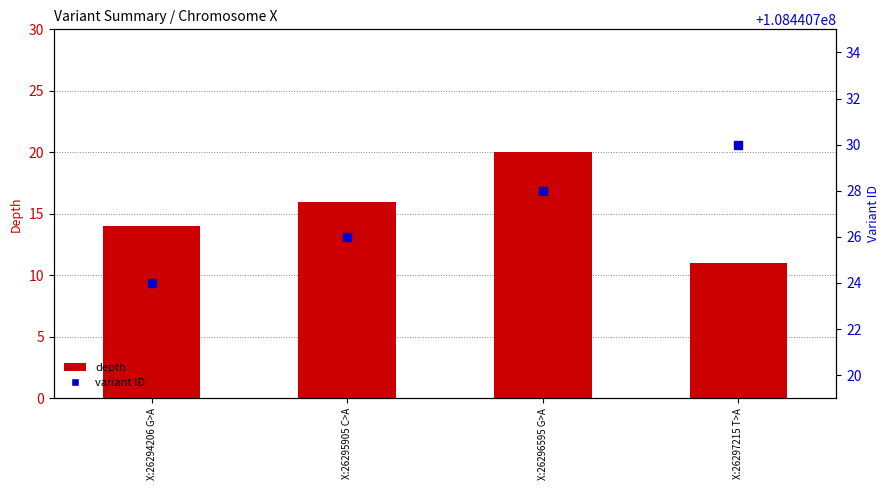

Which series has the largest Y range (max minus min)?

depth